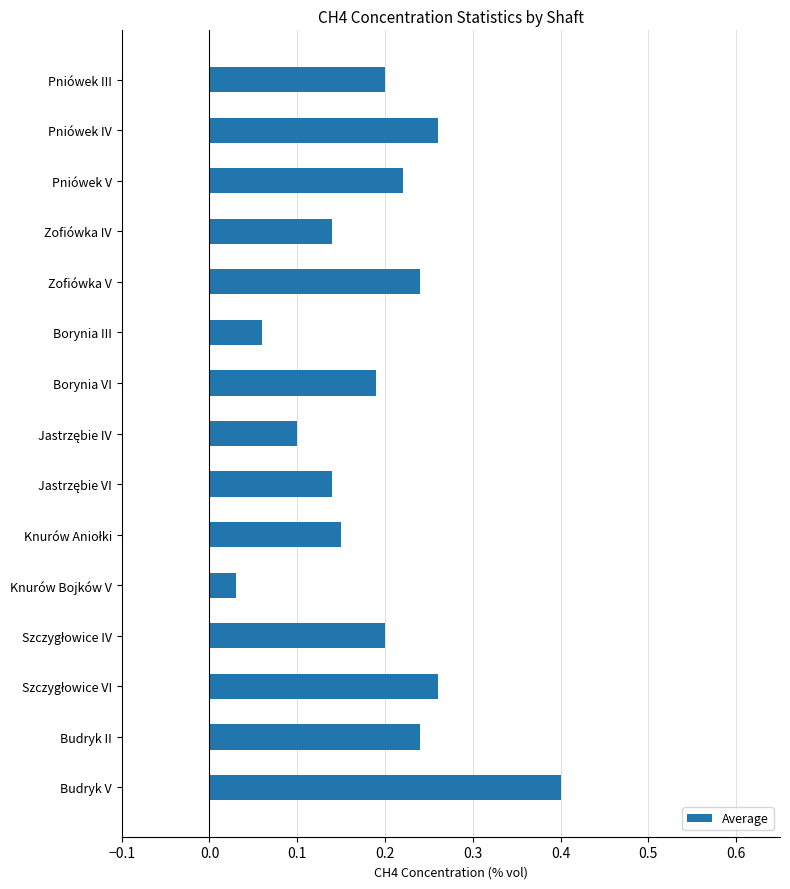

What is the sum of all values?

2.8